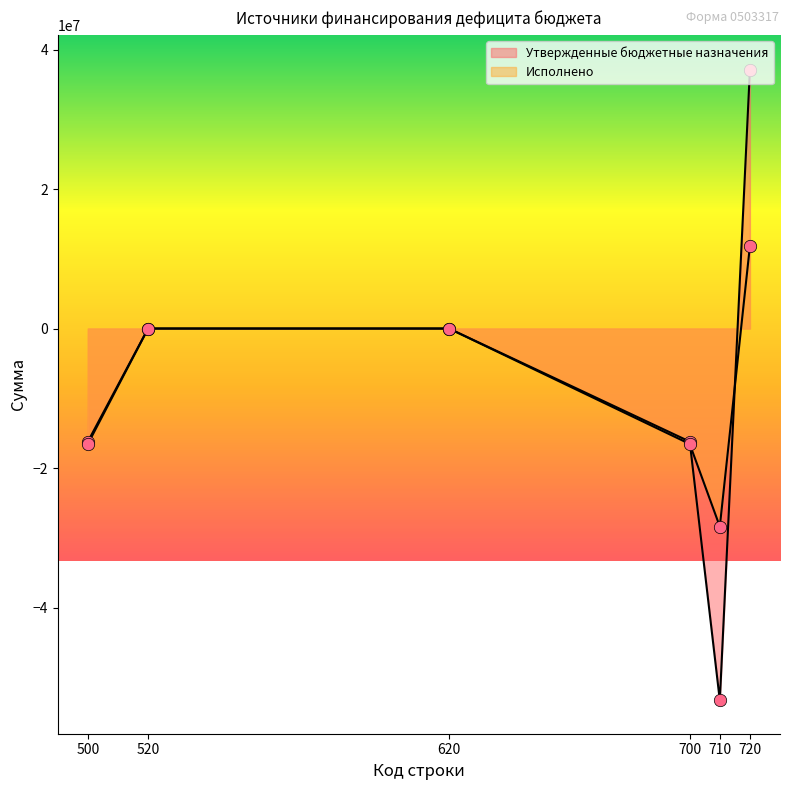

Which has a higher value, 720 or 500?

720